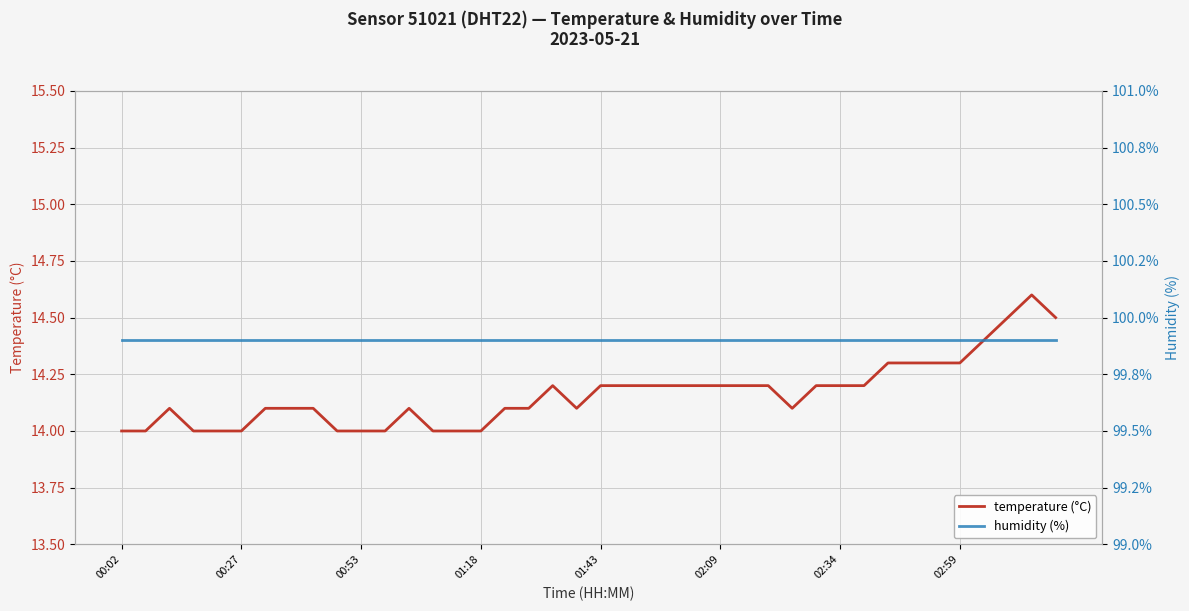

What is the maximum value for temperature (°C)?

14.6